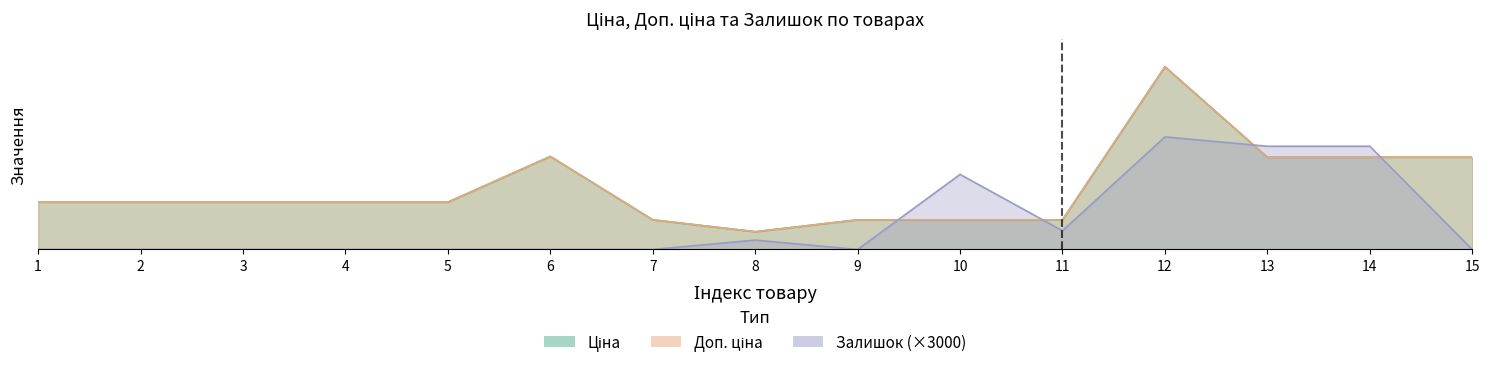

At how many categories does at least one series exceed 50468?

1